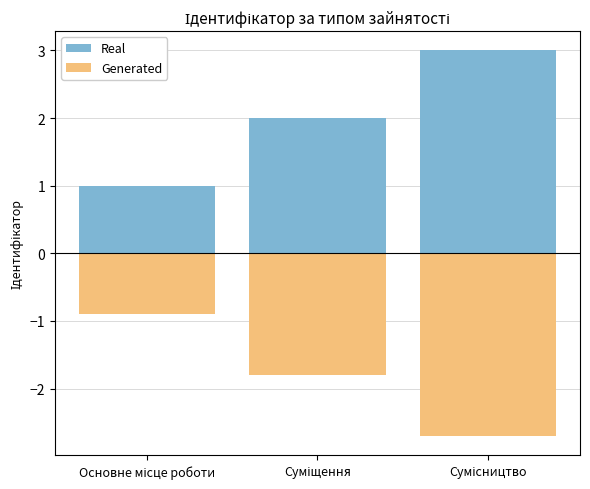

What is the value of the Generated bar at the 1st from the left?

-0.9